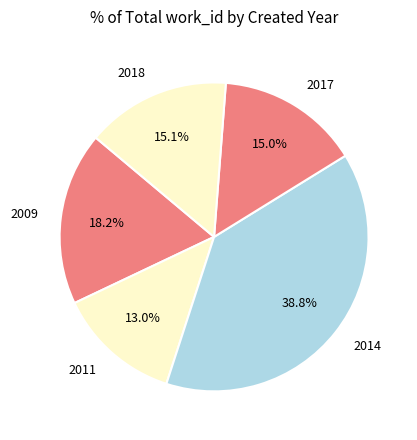

What percentage do 2017 and 2018 together represent?

30.1%